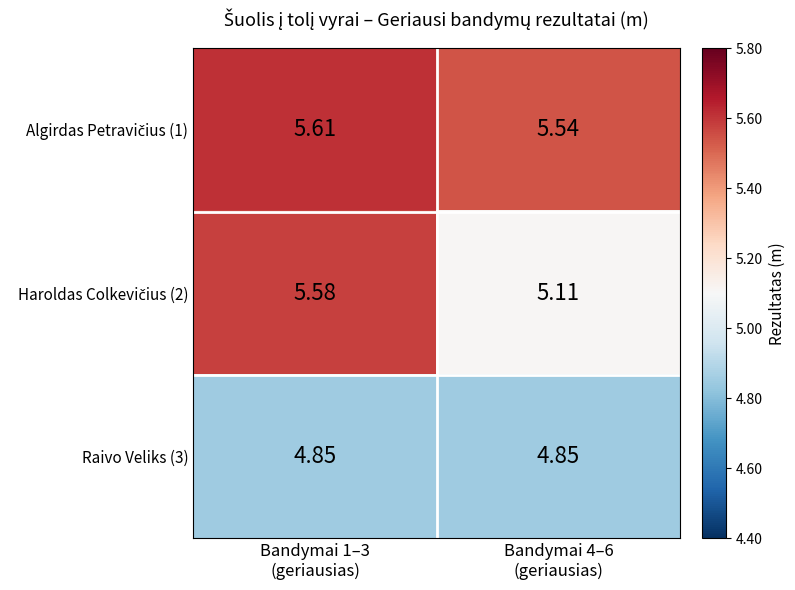

List the series in order of their overall mean, lowest first.

Raivo Veliks (3), Haroldas Colkevičius (2), Algirdas Petravičius (1)